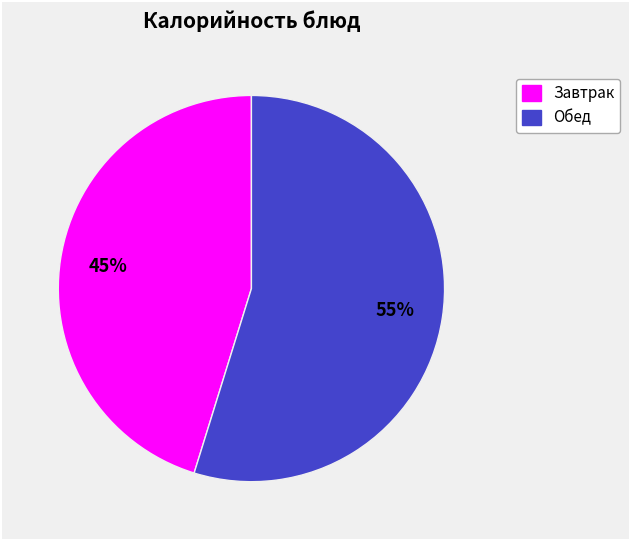

Is there any slice that represents more than half of the pie?

Yes